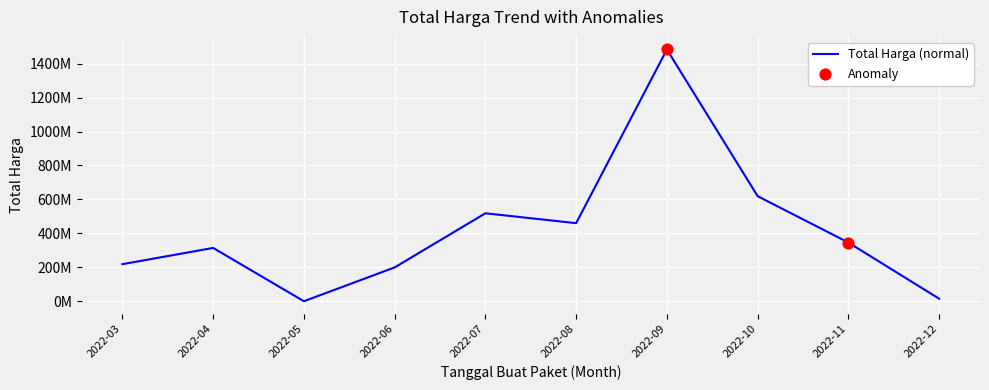

Which has a higher value, 2022-03 or 2022-07?

2022-07